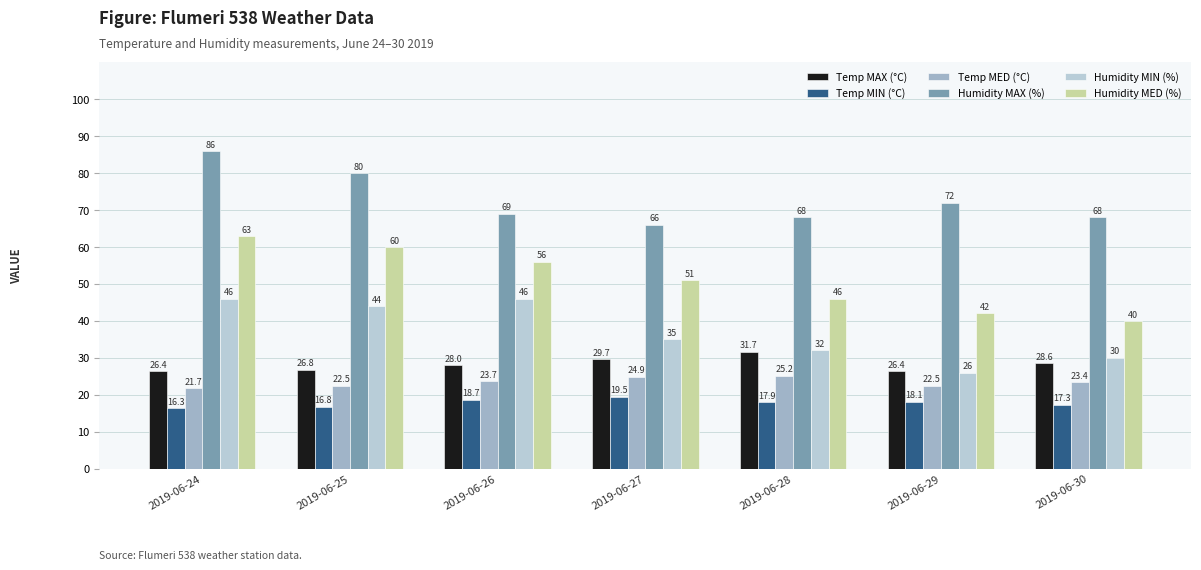

The Temp MAX (°C) series shows 28.0 at 2019-06-26. True or false?

True